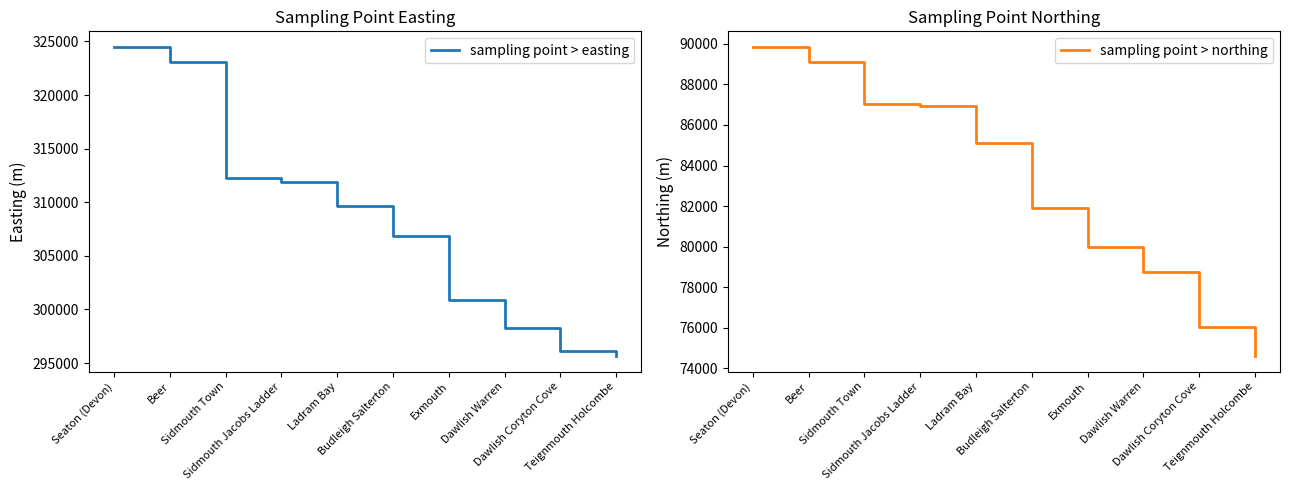

How many data points in sampling point > northing are above 85106?

4